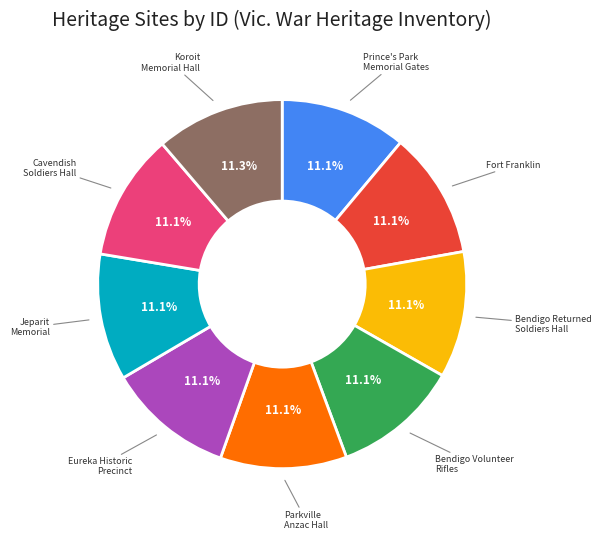

Is there any slice that represents more than half of the pie?

No